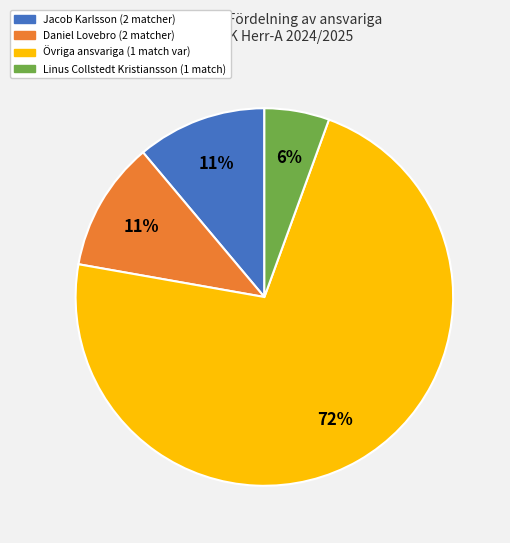

Count the number of slices in the pie.

4